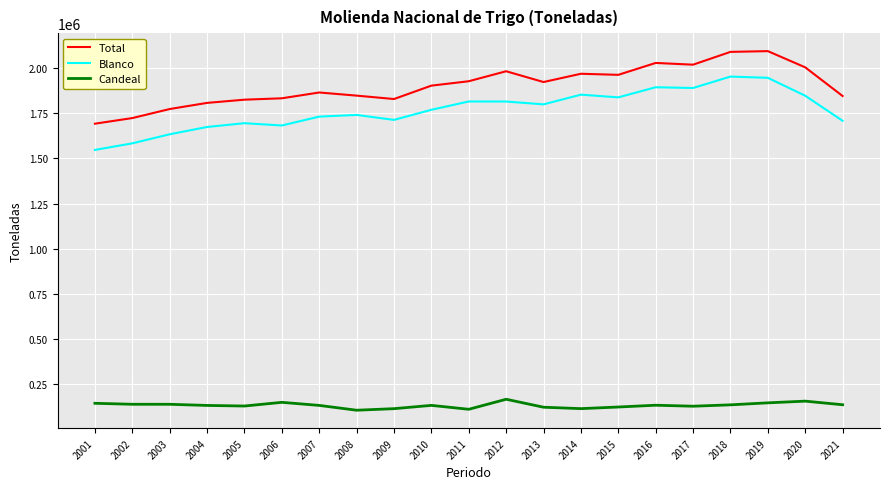

True or false: Blanco and Candeal cross at least once.

False